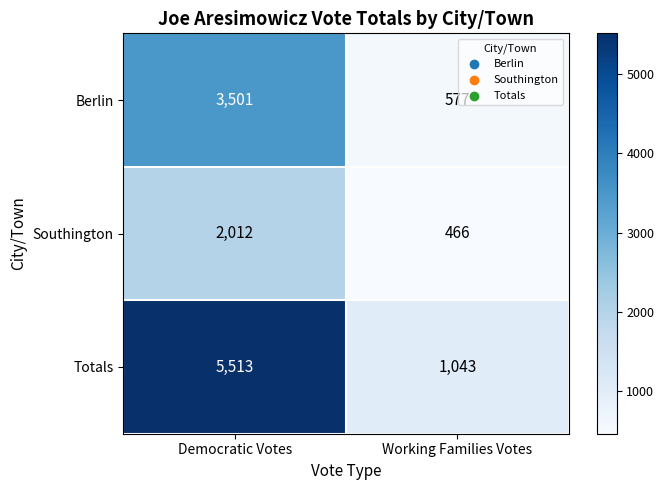

The value of Totals at Democratic Votes is 5513. True or false?

True